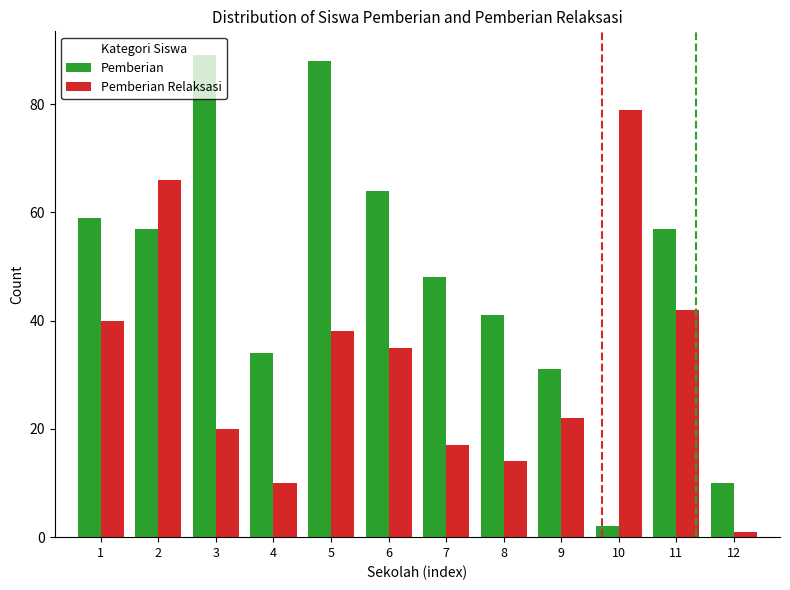

What are all the series names shown in the legend?

Pemberian, Pemberian Relaksasi